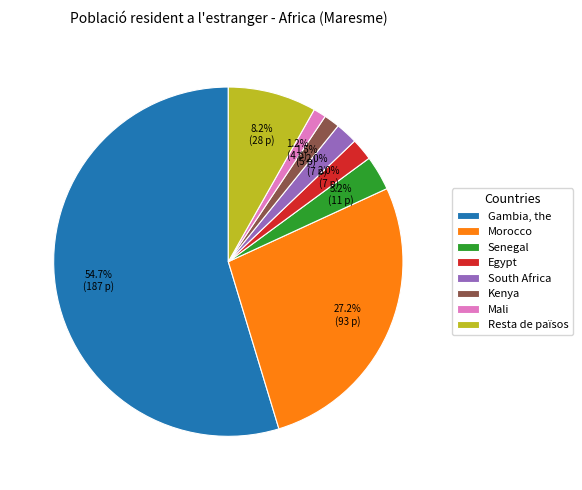

Combined, do Morocco and Gambia, the account for over 50%?

Yes